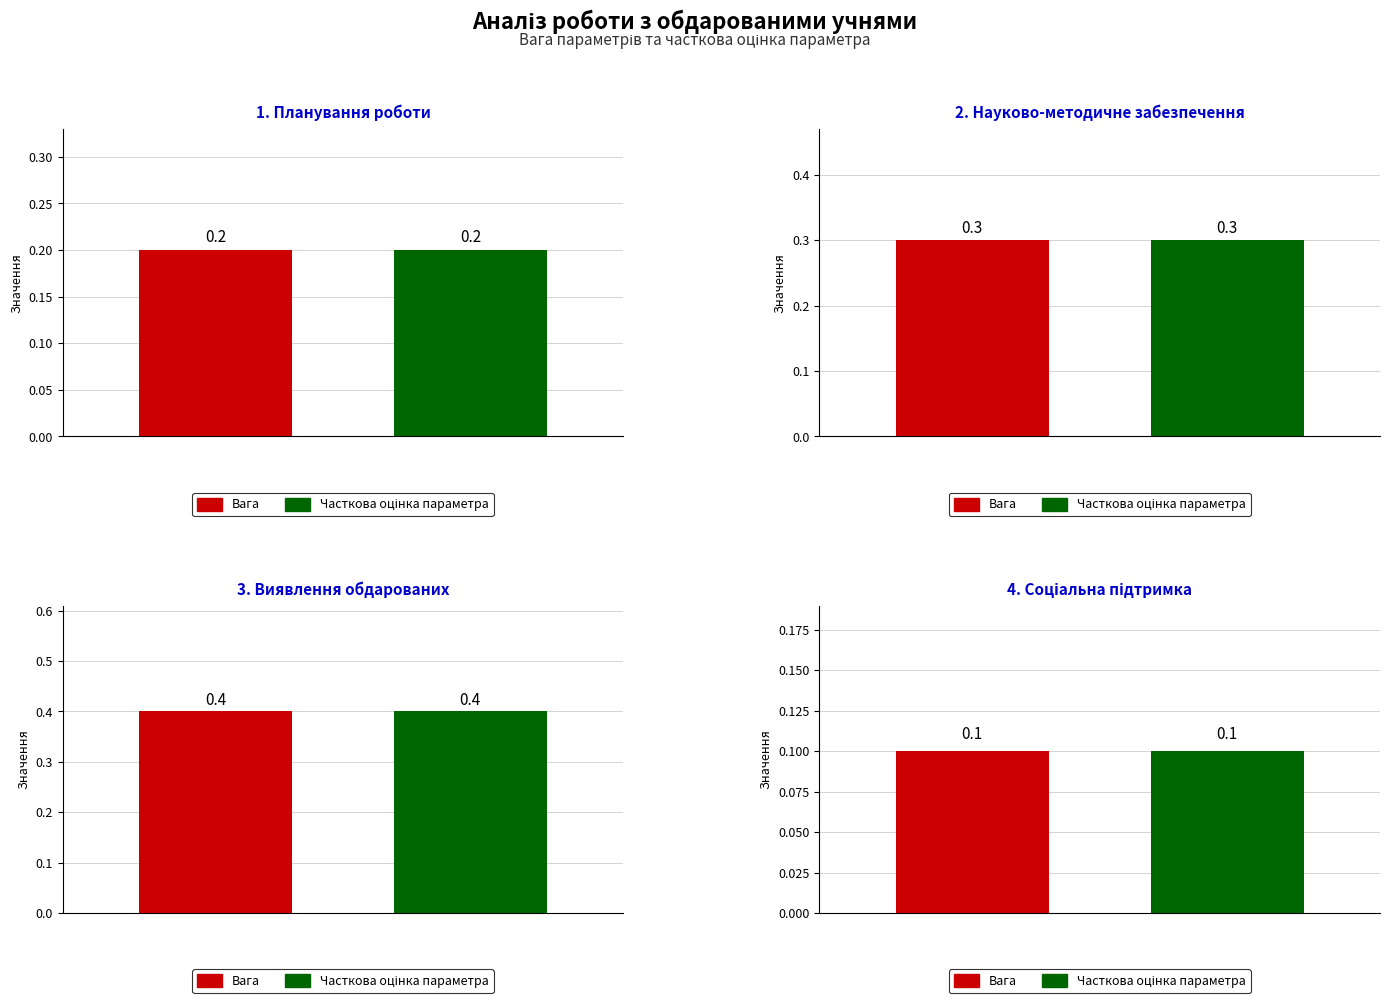

Reading left to right, what are all the values shown in this chart?

Вага: Планування роботи з обдарованими учнями=0.2	Науково-методичне та інформаційне забезпечення=0.3	Виявлення обдарованої молоді та створення умов=0.4	Забезпечення соціальної підтримки обдарованих=0.1
Часткова оцінка параметра: Планування роботи з обдарованими учнями=0.2	Науково-методичне та інформаційне забезпечення=0.3	Виявлення обдарованої молоді та створення умов=0.4	Забезпечення соціальної підтримки обдарованих=0.1